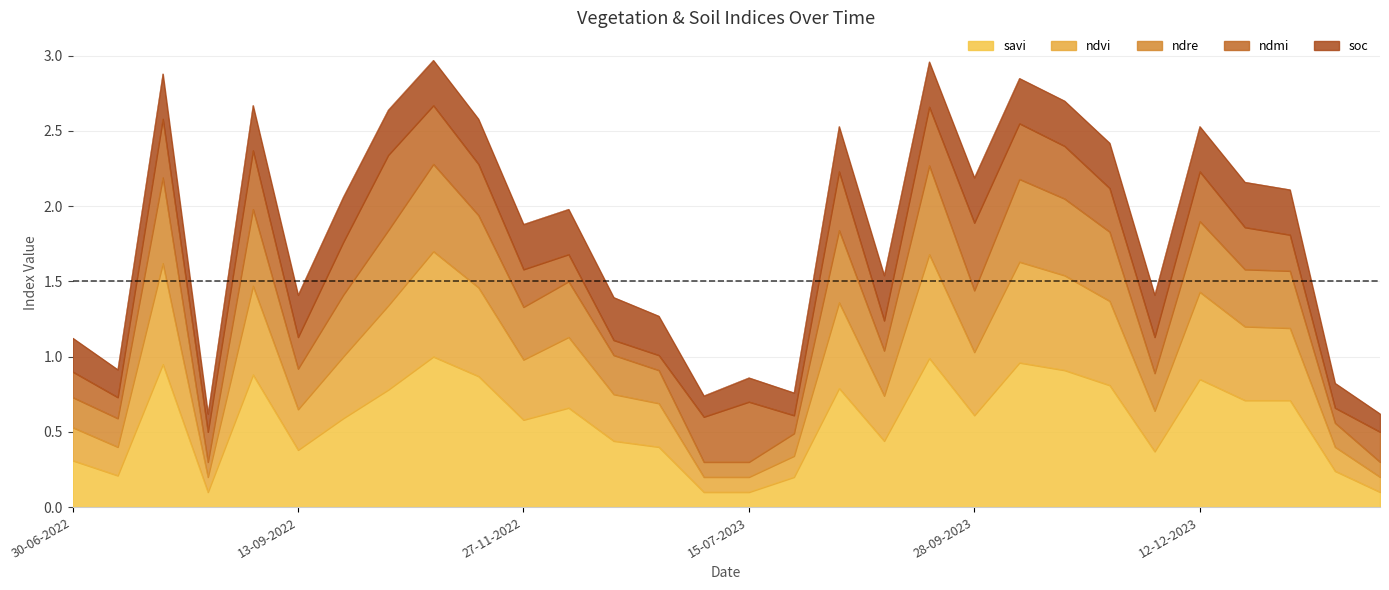

True or false: savi and ndvi cross at least once.

False